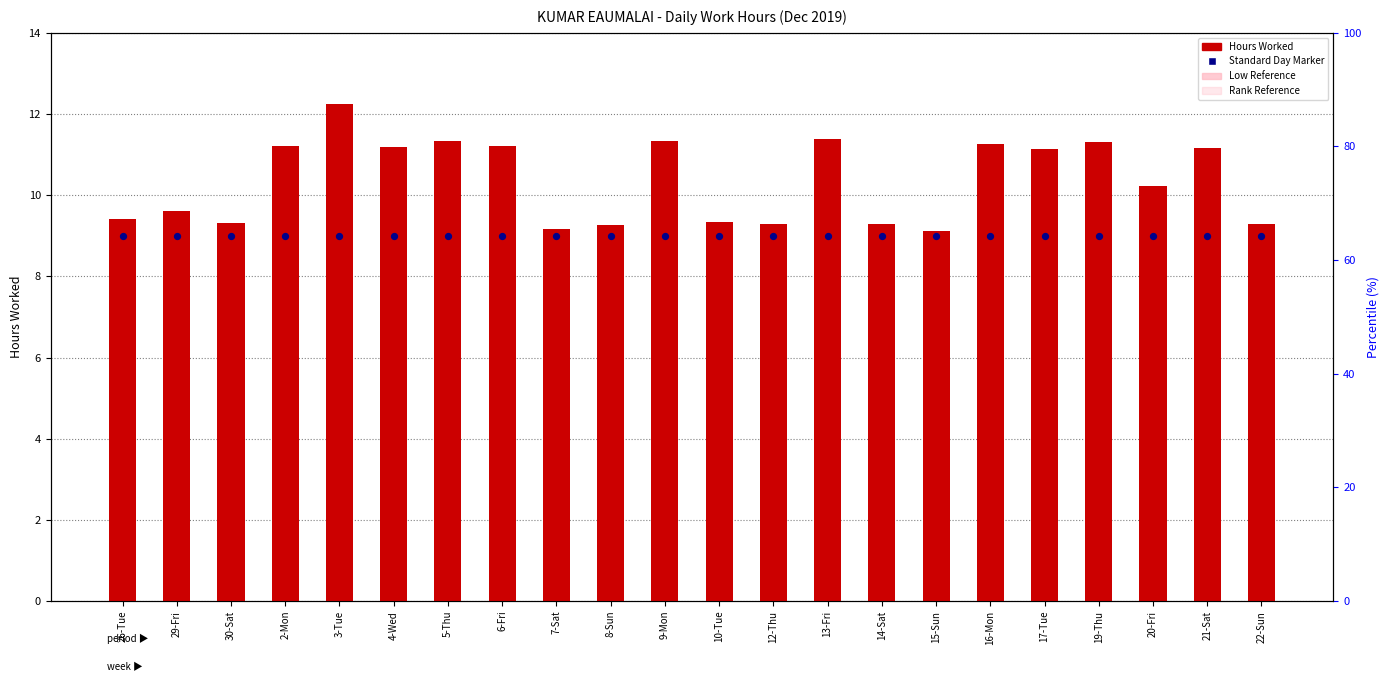

At how many categories does at least one series exceed 9?

22